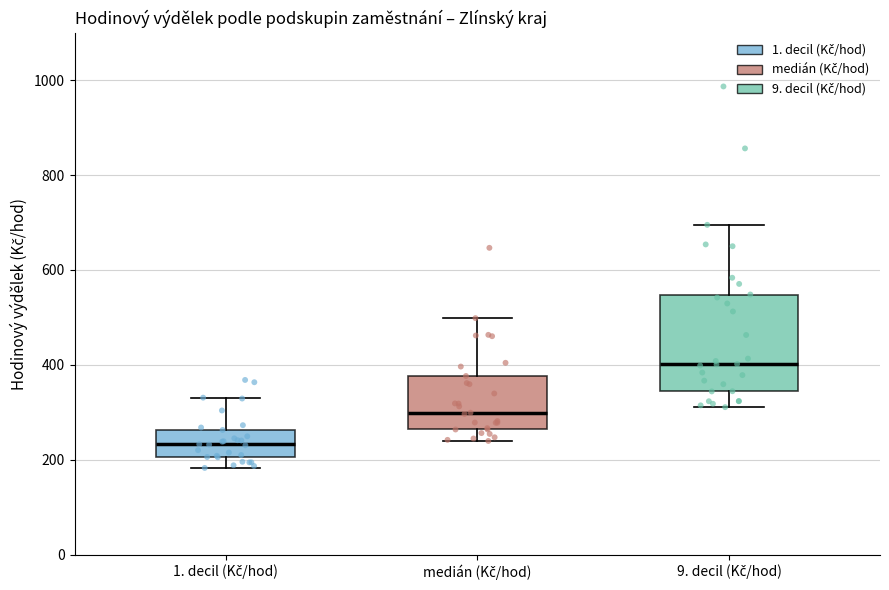

Where does the median line of the box for medián (Kč/hod) sit on the y-axis? The values are not printed on the chart, so give them approximately, as read against the axis.

300